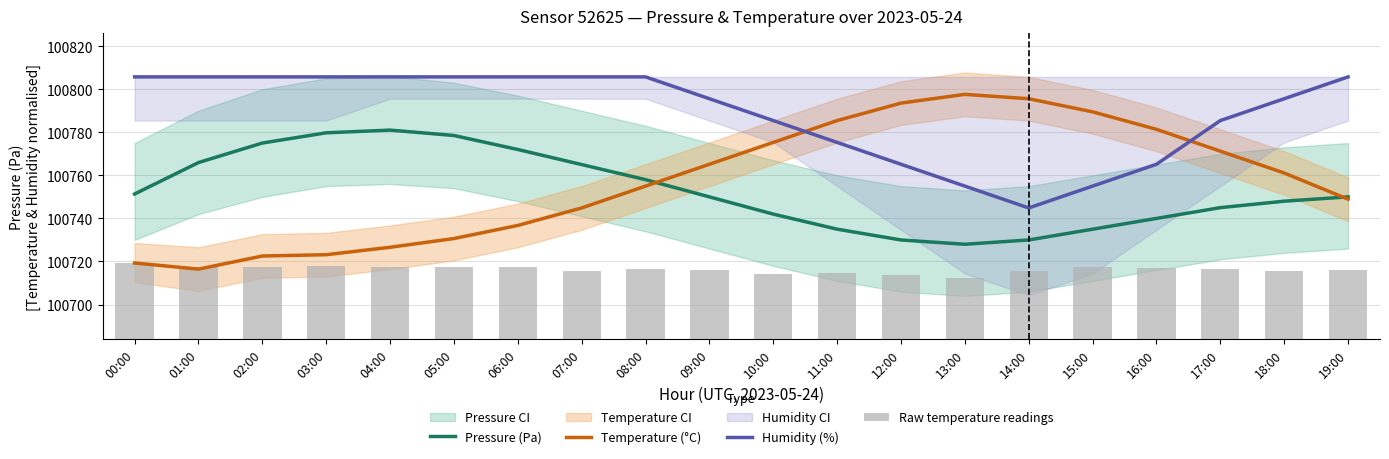

How many data points in Raw temperature readings are above 32?

13